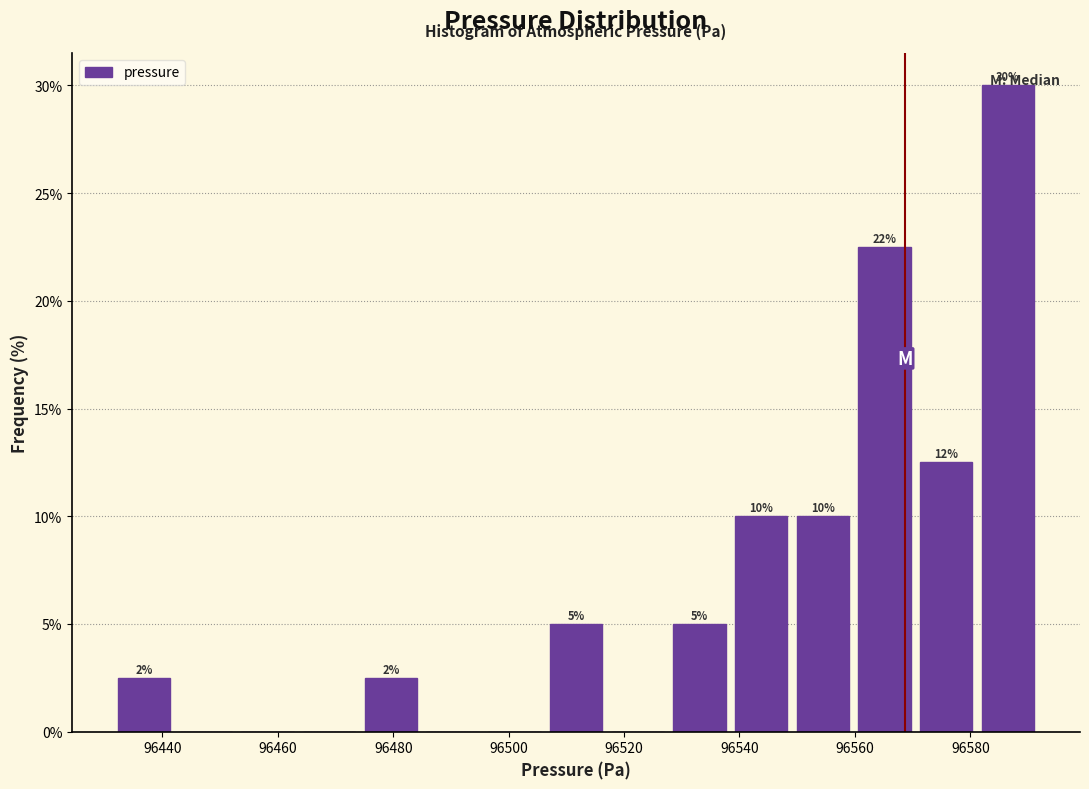

Which range on the x-axis has the tallest bar?

96582 to 96592